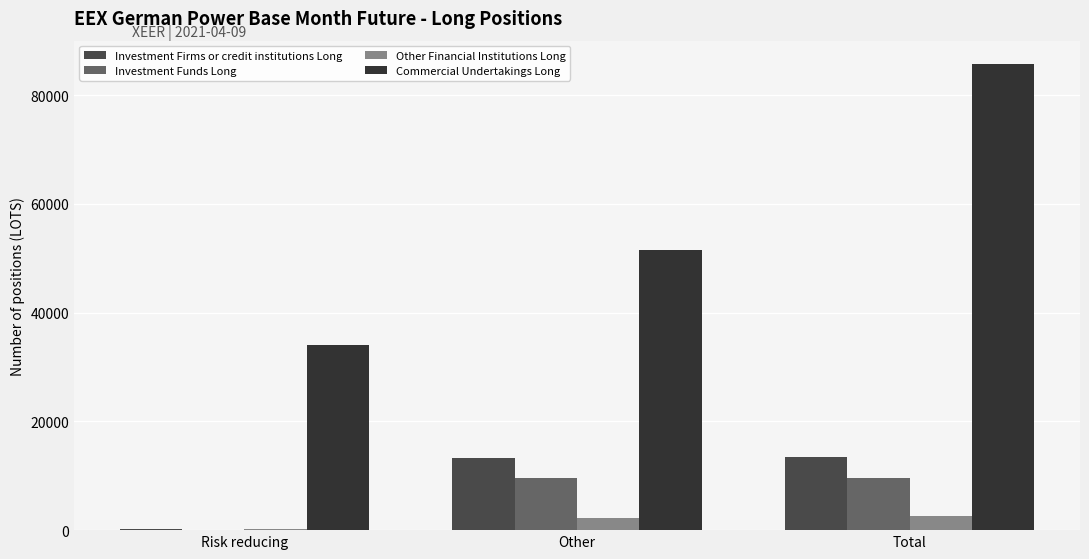

What position from the left is Risk reducing?

1